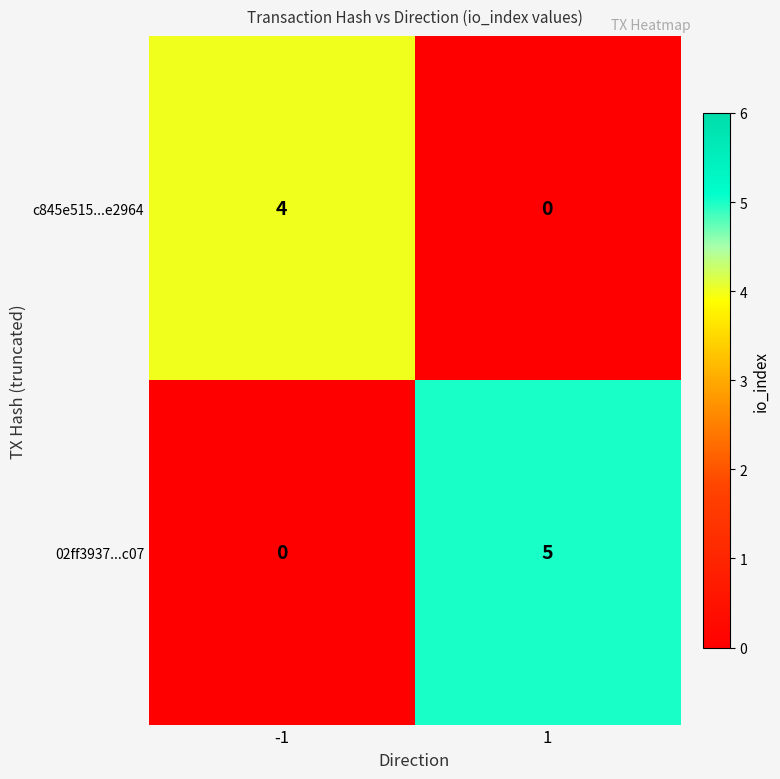

Which label corresponds to the largest value in the chart?

1